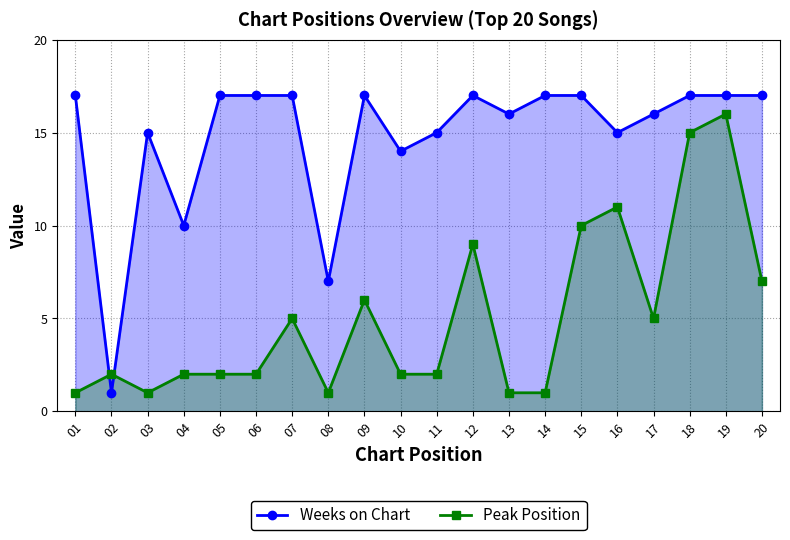

Between which two adjacent categories do Peak Position and Weeks on Chart first intersect?

01 and 02